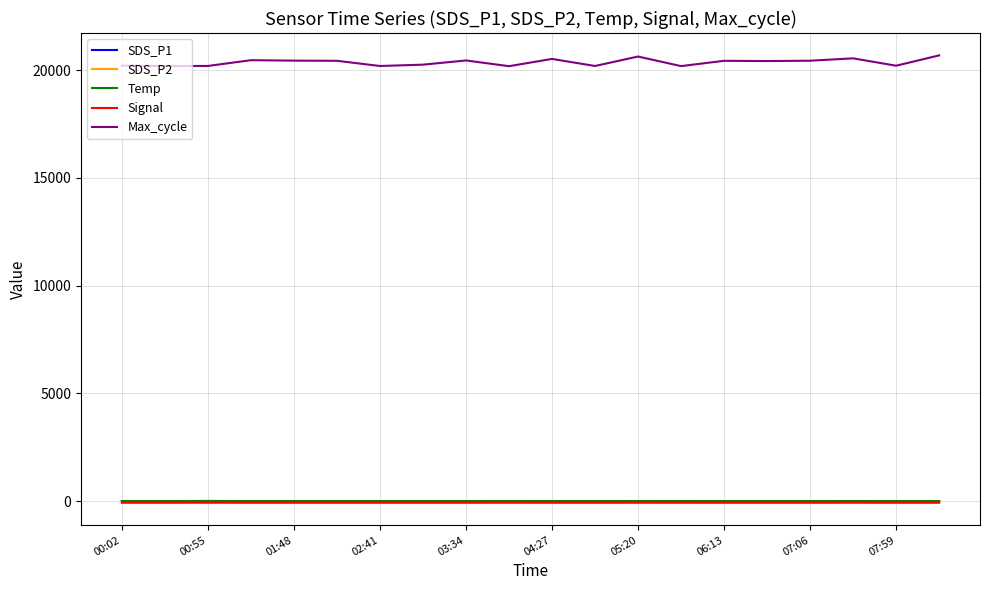

Which series has the largest total across all categories?

Max_cycle